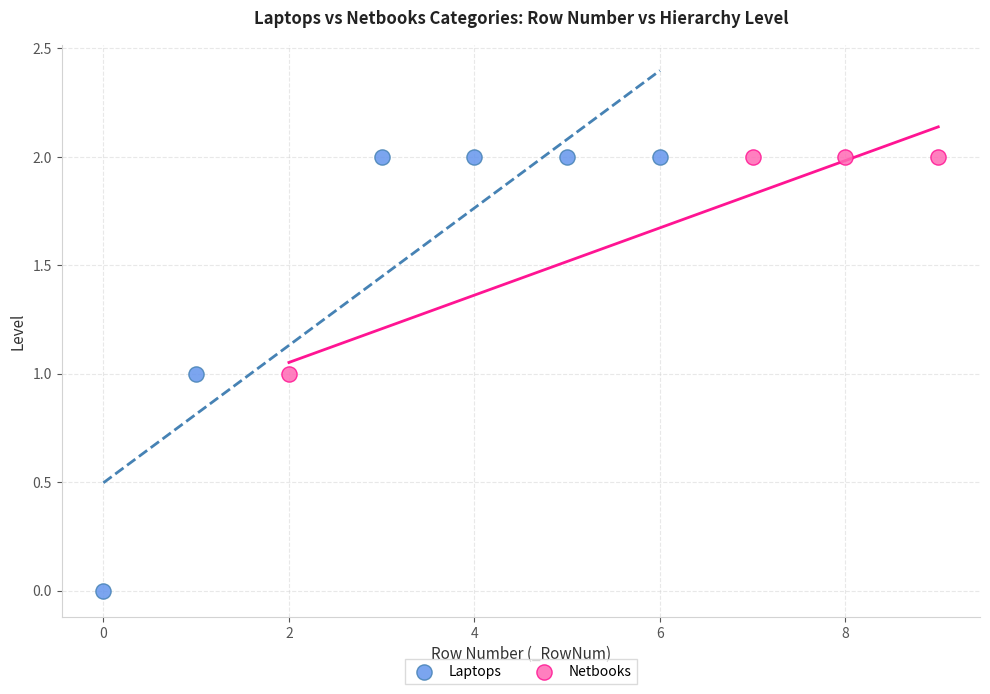

Which series has the widest spread of Y values?

Laptops